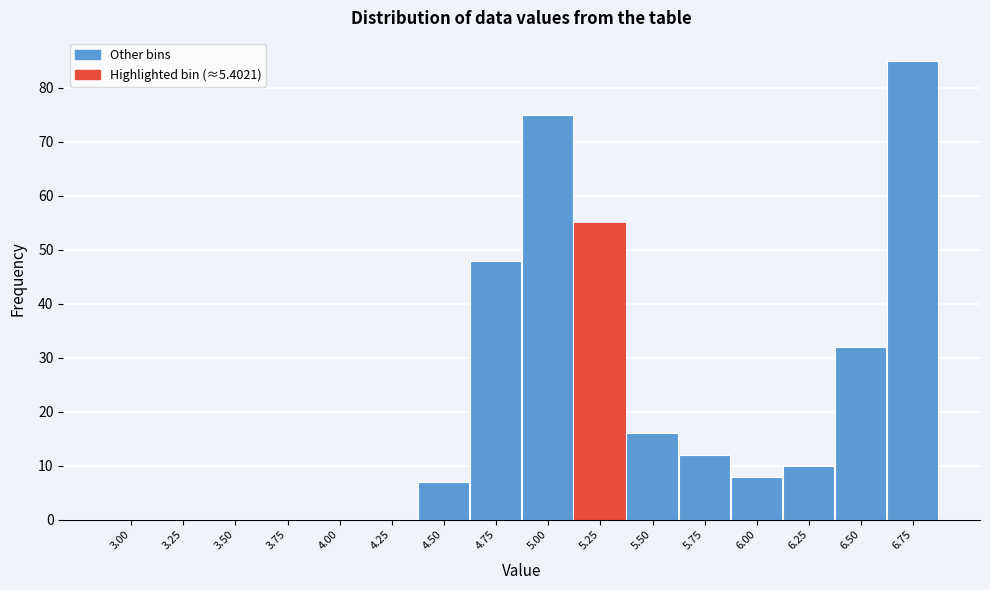

Reading right to left, what are all the values shown in this chart?

6.75=85	6.50=32	6.25=10	6.00=8	5.75=12	5.50=16	5.25=55	5.00=75	4.75=48	4.50=7	4.25=0	4.00=0	3.75=0	3.50=0	3.25=0	3.00=0